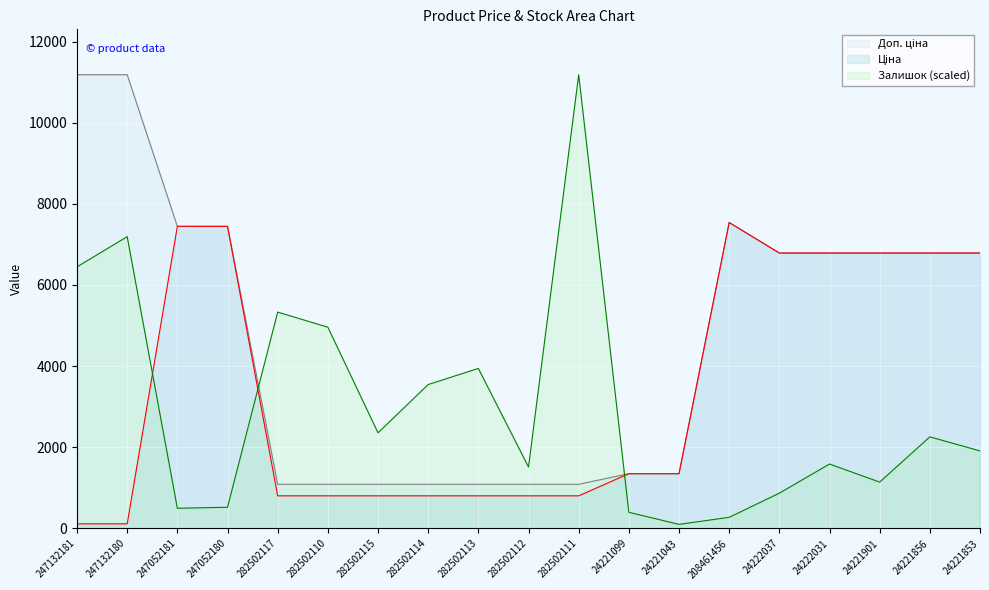

Which series has the largest range (max minus min)?

Залишок (scaled)